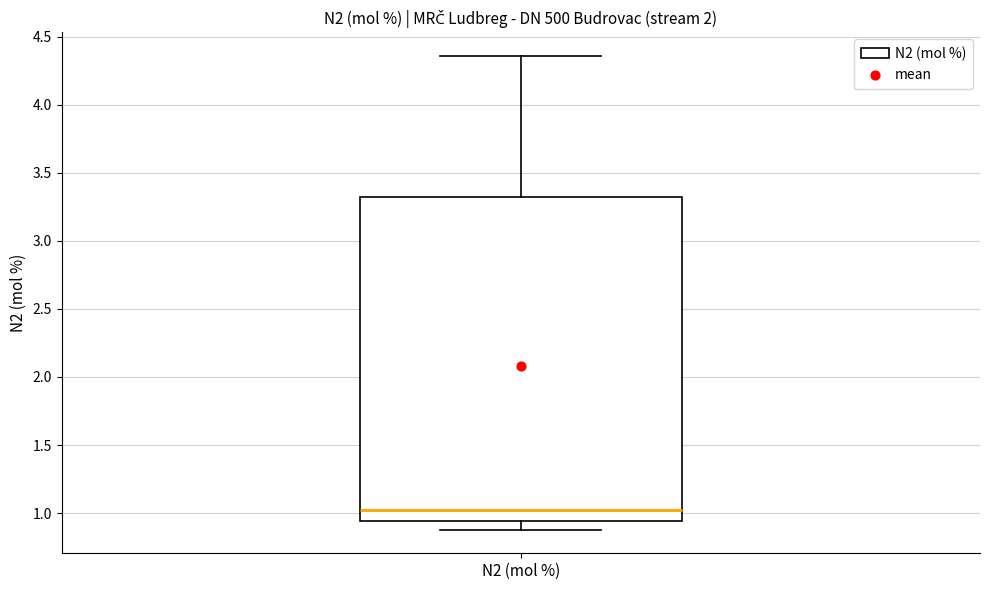

Read this box plot against the y-axis: the position of the median line, the range covered by the box, and the ends of both whiskers. The values are not printed on the chart, so give them approximately, as read against the axis.

median 1.00, box 0.95 to 3.30, whiskers 0.90 to 4.35